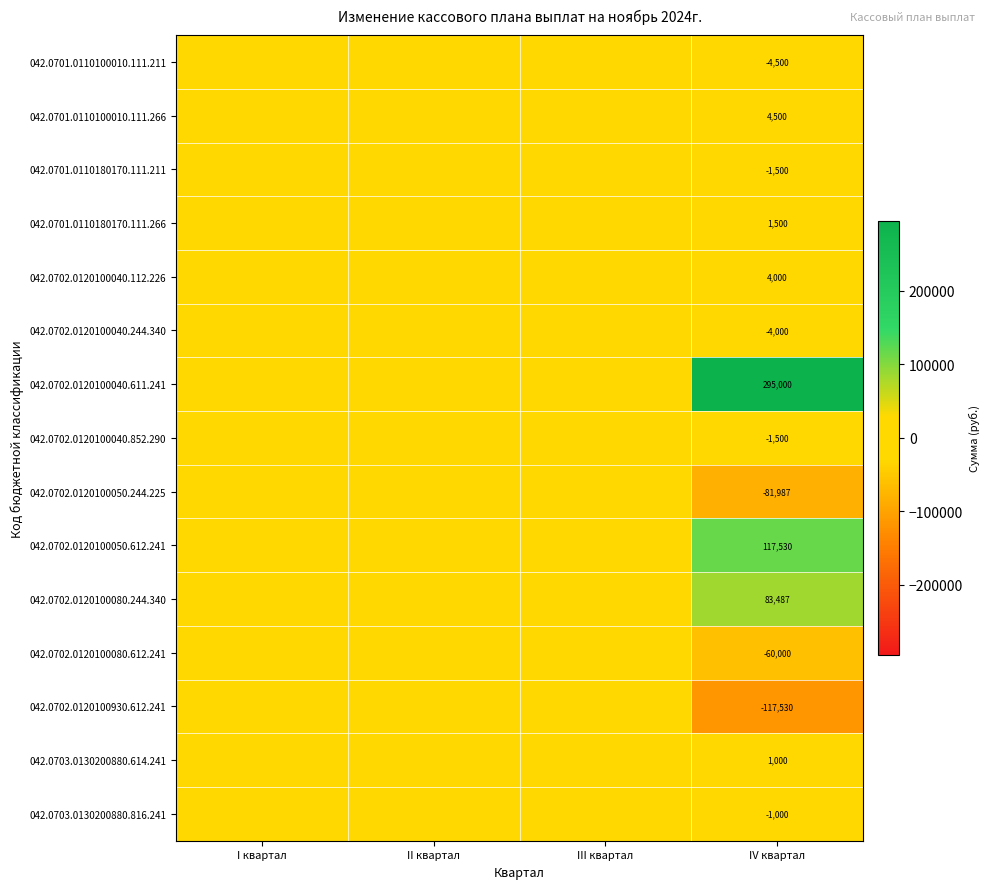

Count the number of categories in the chart.

4